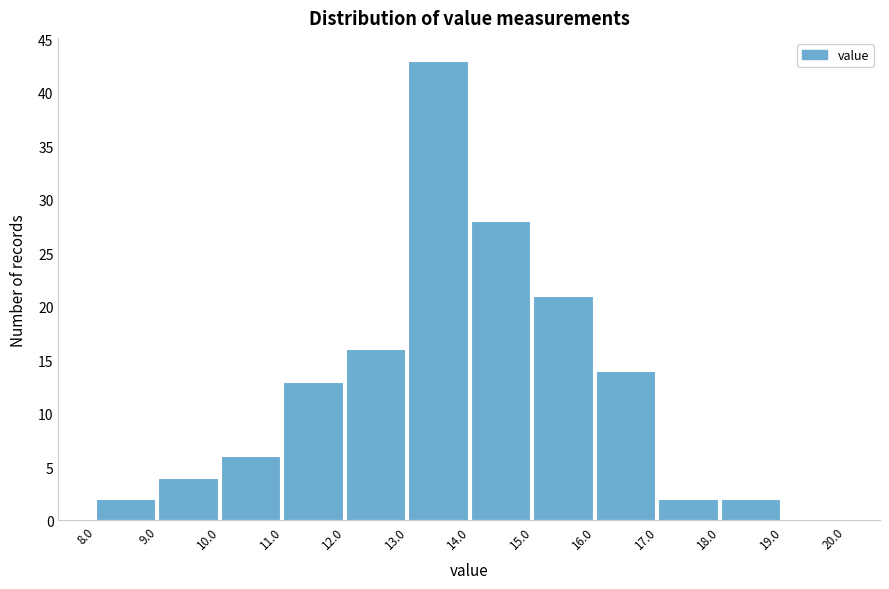

Reading left to right, list every bar in this chart as the range it spans on the x-axis followed by its height. The values are not printed on the chart, so give them approximately, as read against the axis.

8.0 to 9.0: 2
9.0 to 10.0: 4
10.0 to 11.0: 6
11.0 to 12.0: 13
12.0 to 13.0: 16
13.0 to 14.0: 43
14.0 to 15.0: 28
15.0 to 16.0: 21
16.0 to 17.0: 14
17.0 to 18.0: 2
18.0 to 19.0: 2
19.0 to 20.0: 0